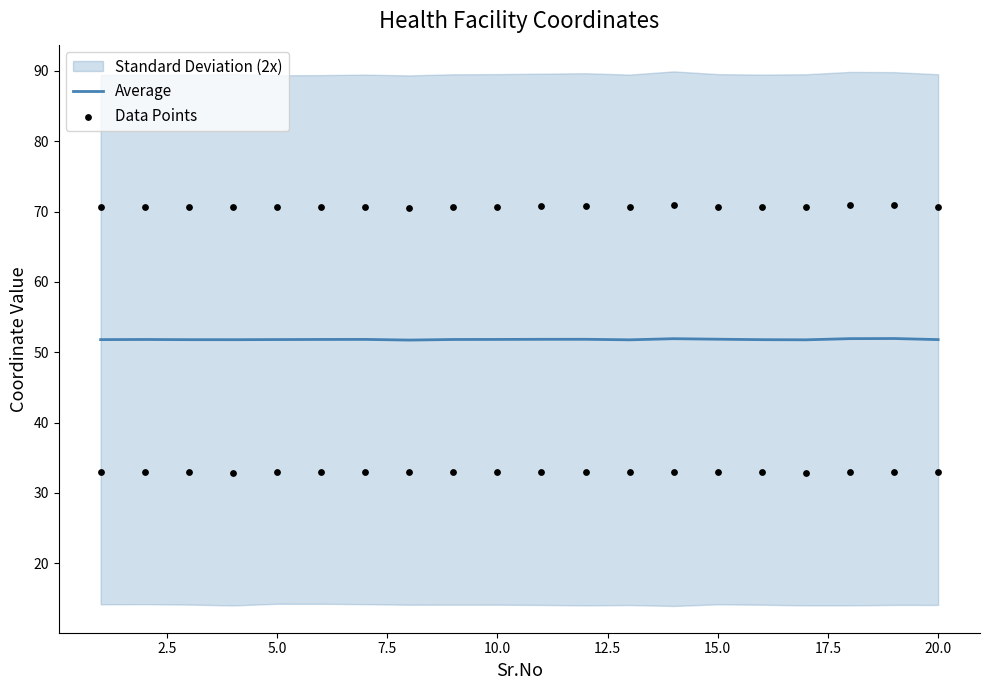

At how many categories does at least one series exceed 35?

20